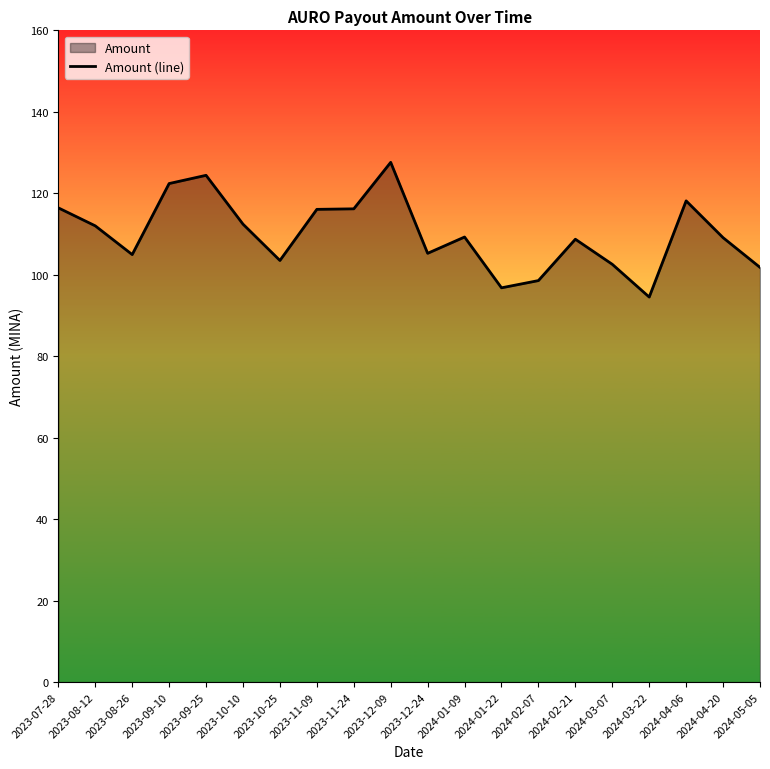

Reading right to left, extract all data points from this chart.

101.8	109.1	118.1	94.5	102.6	108.7	98.6	96.8	109.3	105.3	127.6	116.2	116.1	103.5	112.4	124.4	122.4	104.9	112.0	116.4